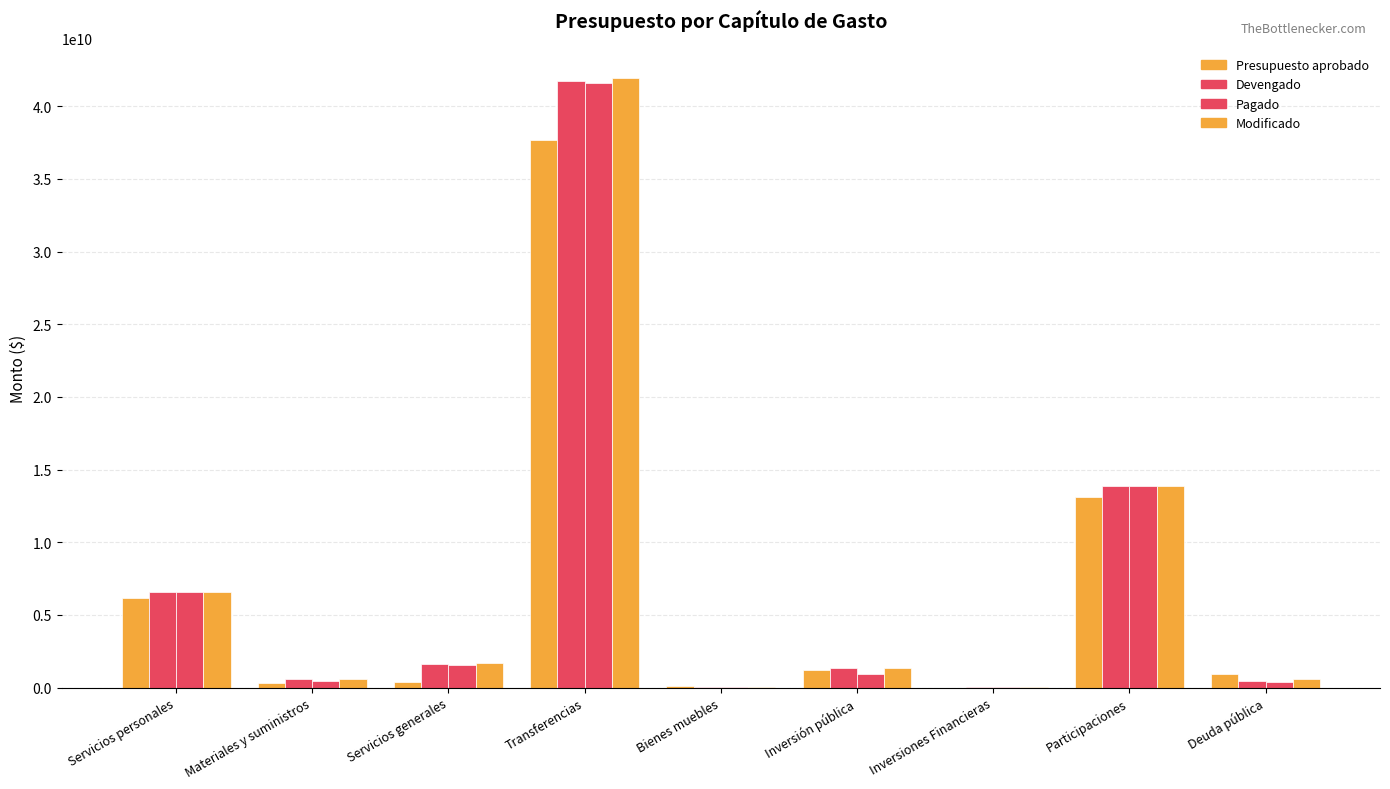

List the series in order of their peak value, highest first.

Modificado, Devengado, Pagado, Presupuesto aprobado